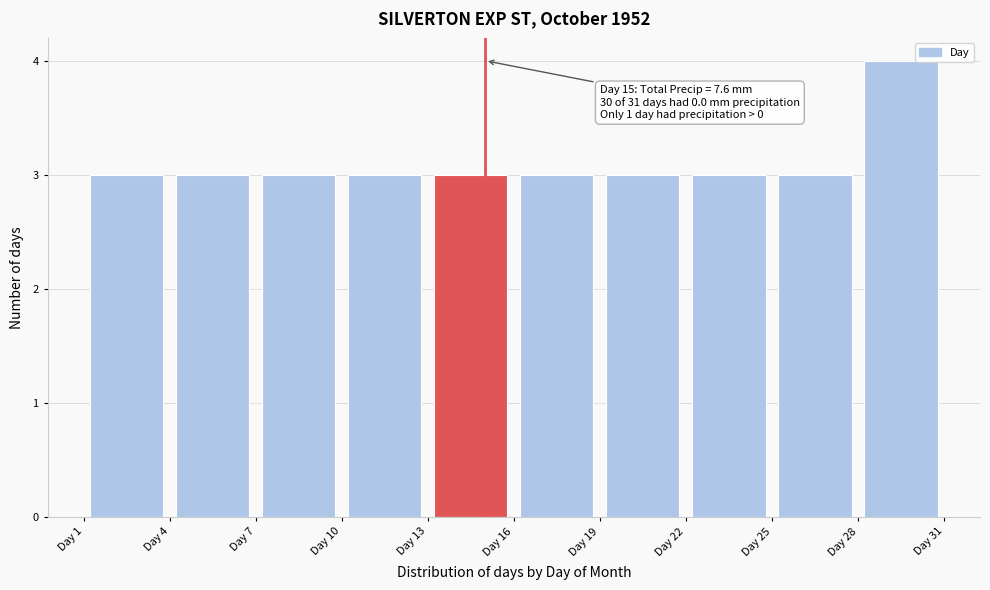

Over which range of the x-axis is the bar tallest?

28 to 31